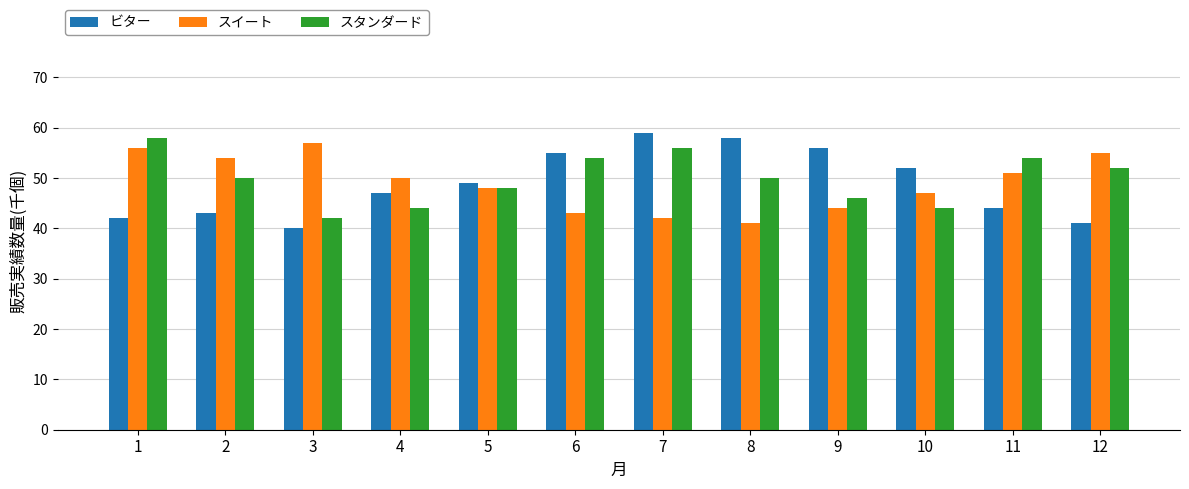

What is the total value across all series at 12?

148